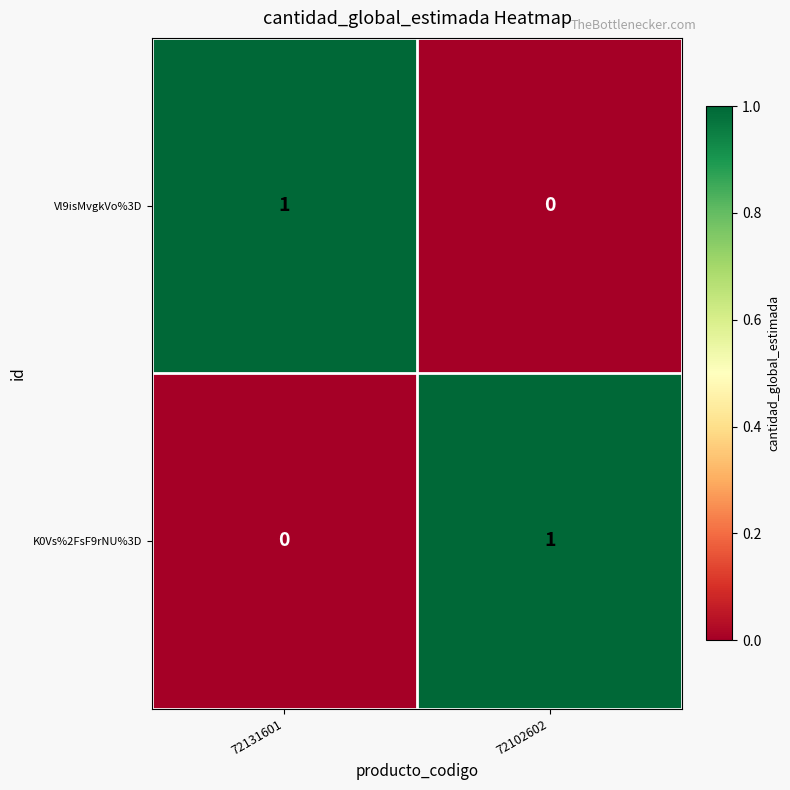

At 72102602, list the series in order from largest to smallest.

K0Vs%2FsF9rNU%3D, Vl9isMvgkVo%3D